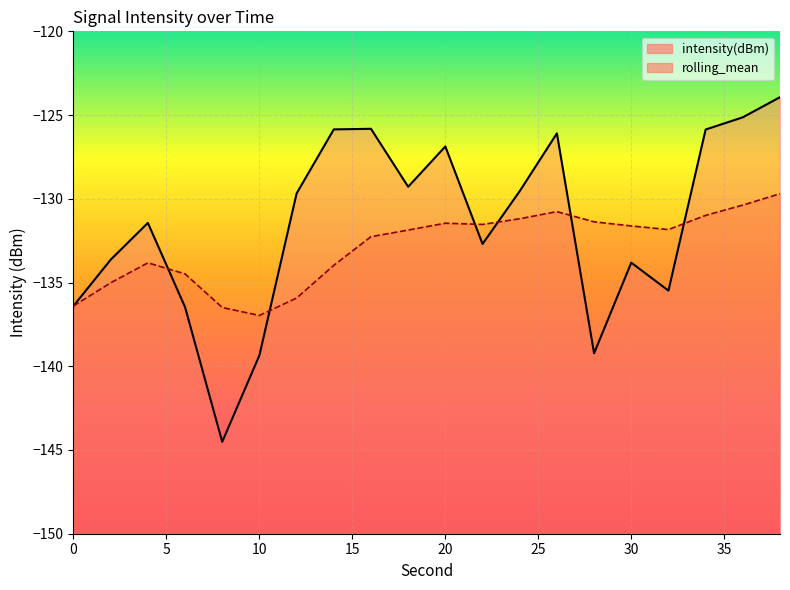

What value does the rolling_mean series have at 36?

-130.4